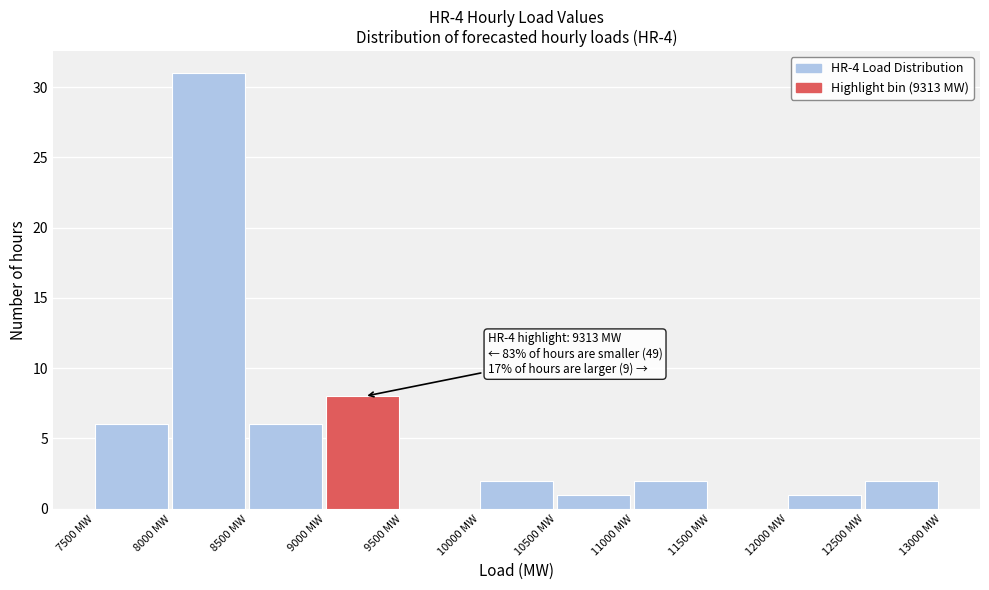

Which range on the x-axis has the tallest bar?

8000 to 8500